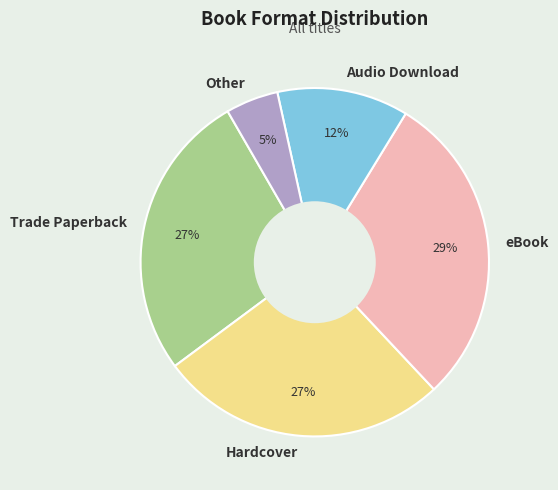

The eBook slice represents 18% of the pie. True or false?

False